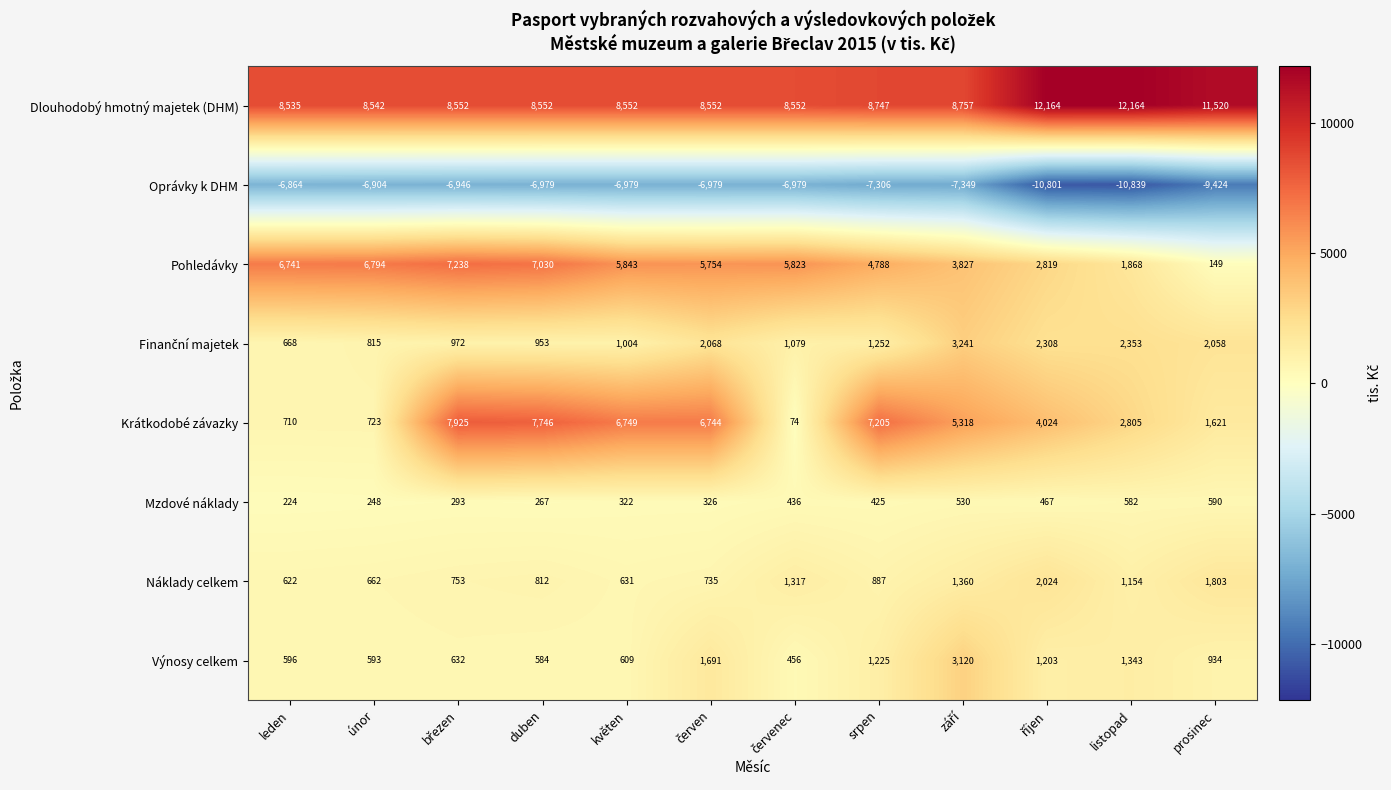

How many data points in Dlouhodobý hmotný majetek (DHM) are less than 8552?

2